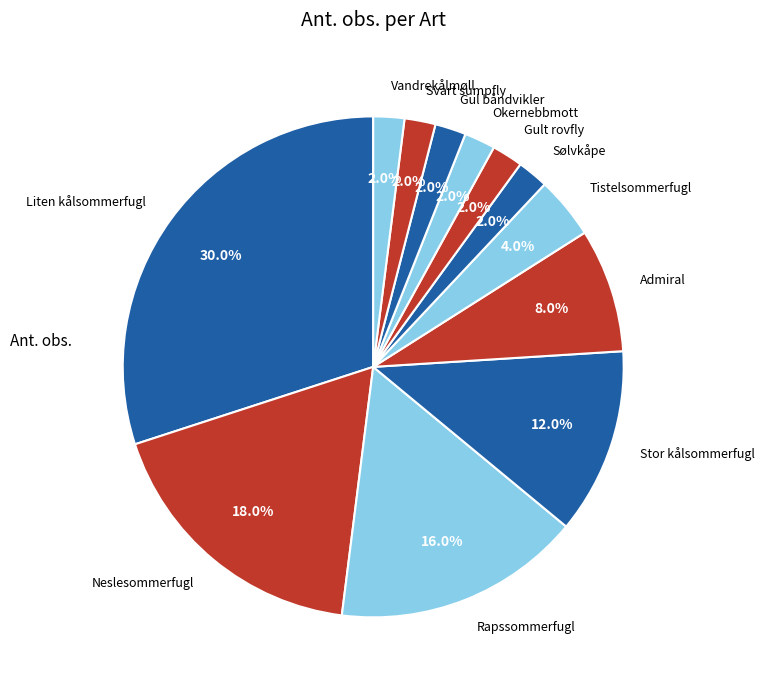

What portion of the pie excludes Gult rovfly?

98.0%